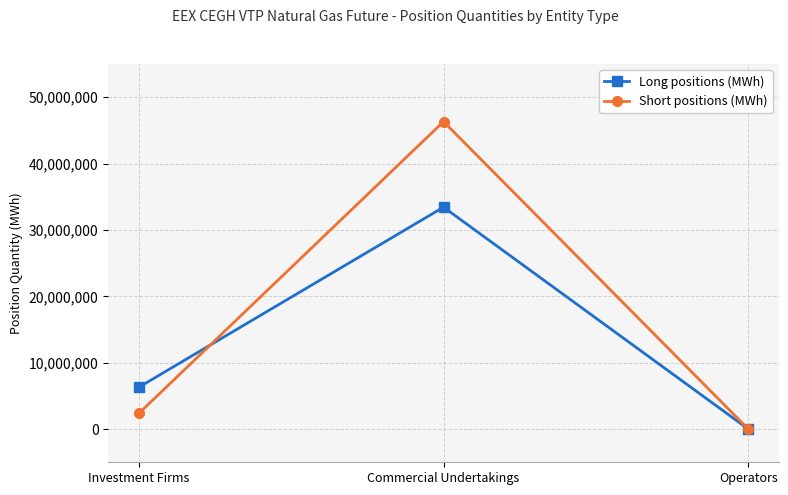

Read the Short positions (MWh) value at Investment Firms.

2349139